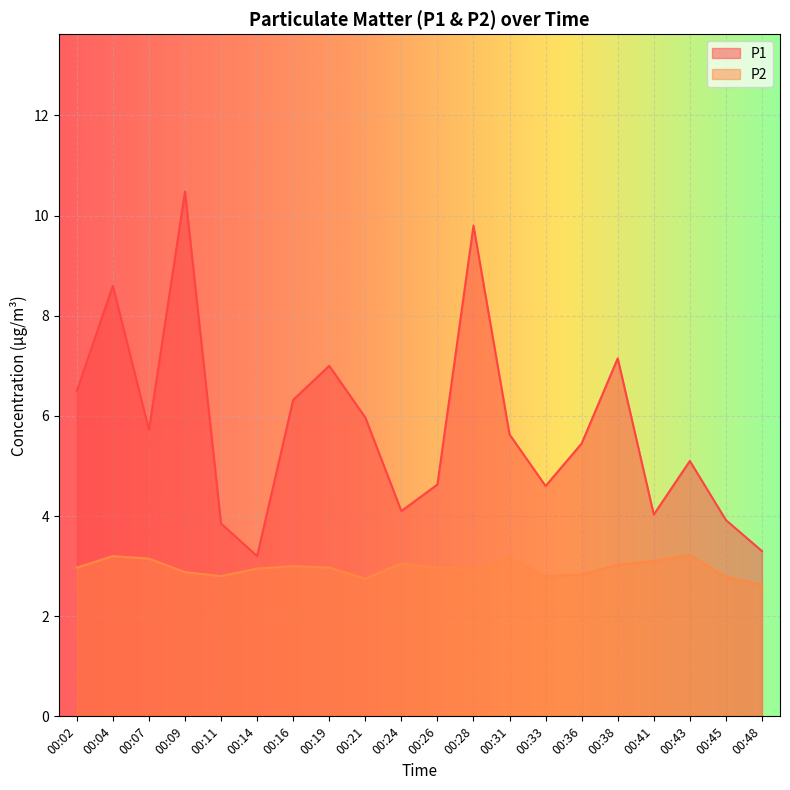

True or false: P1 and P2 cross at least once.

False